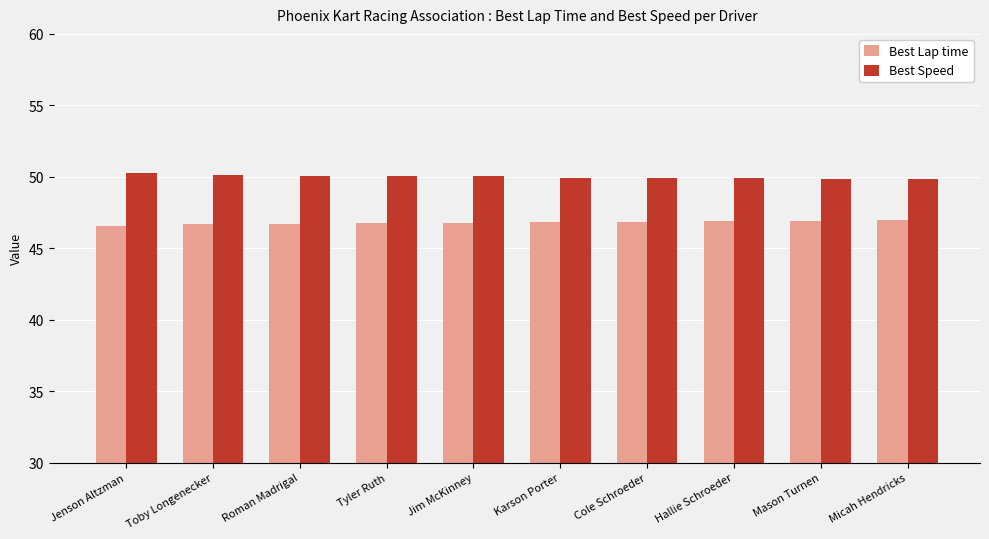

What is the label of the 8th bar from the left?

Hallie Schroeder